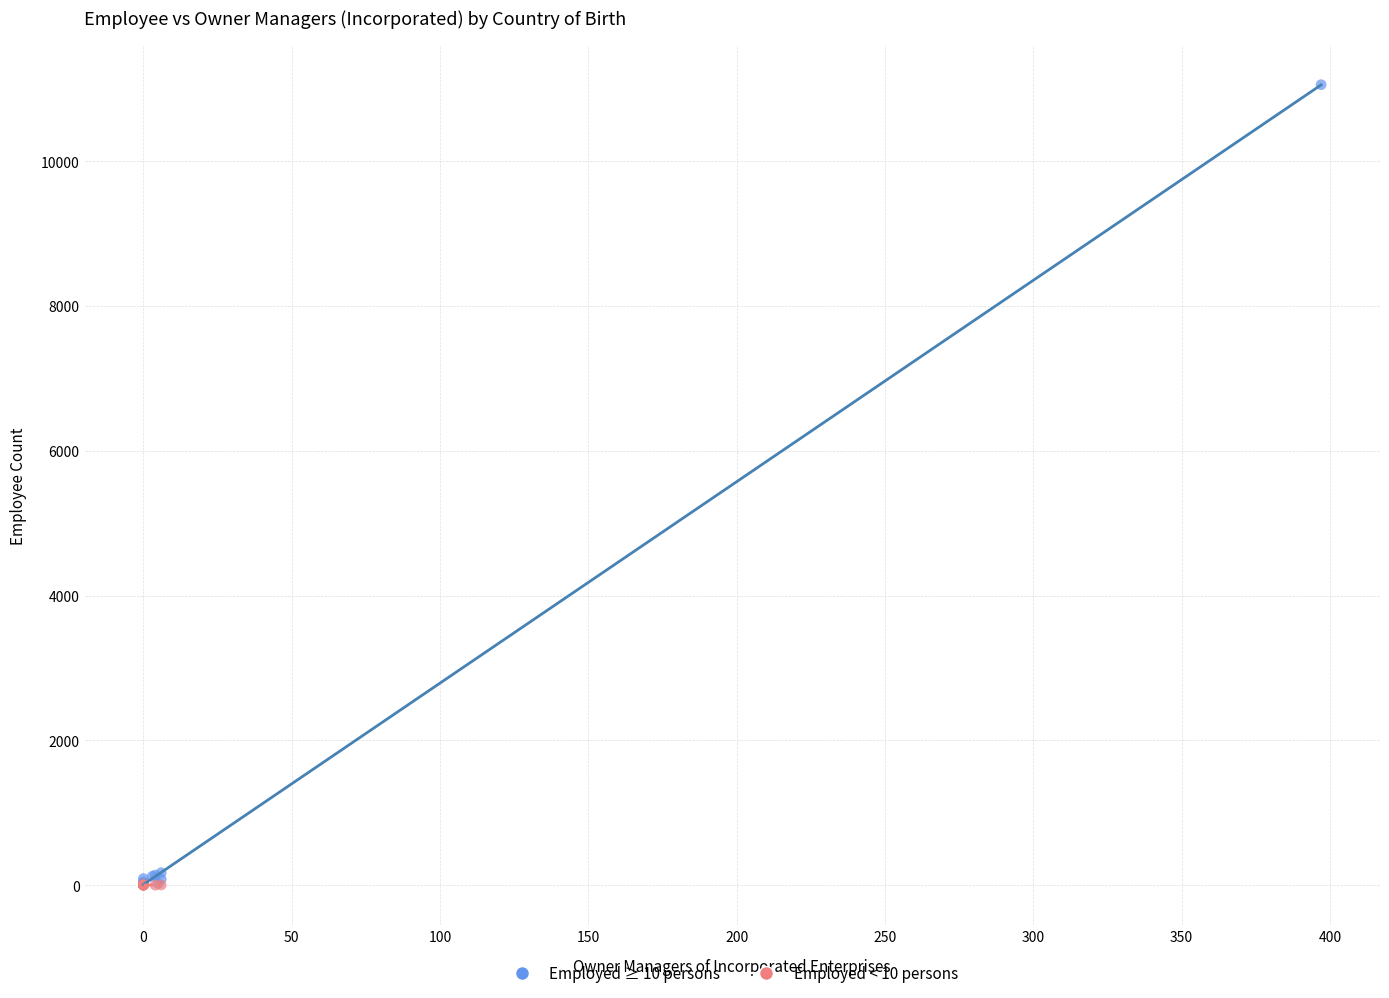

Which series has the widest spread of Y values?

Employed ≥ 10 persons